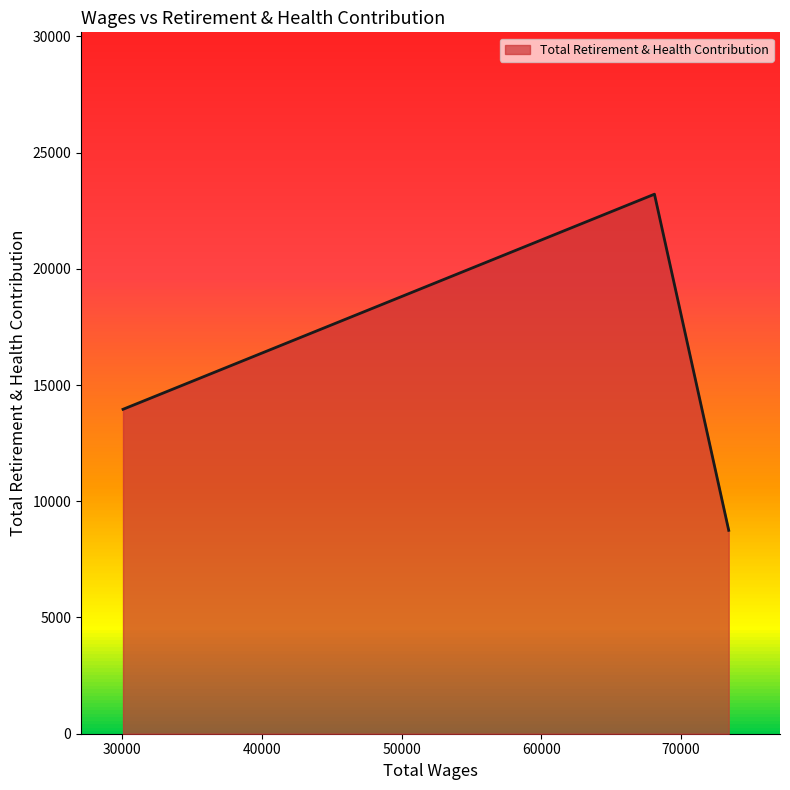

What is the difference between the maximum and minimum values?

14461